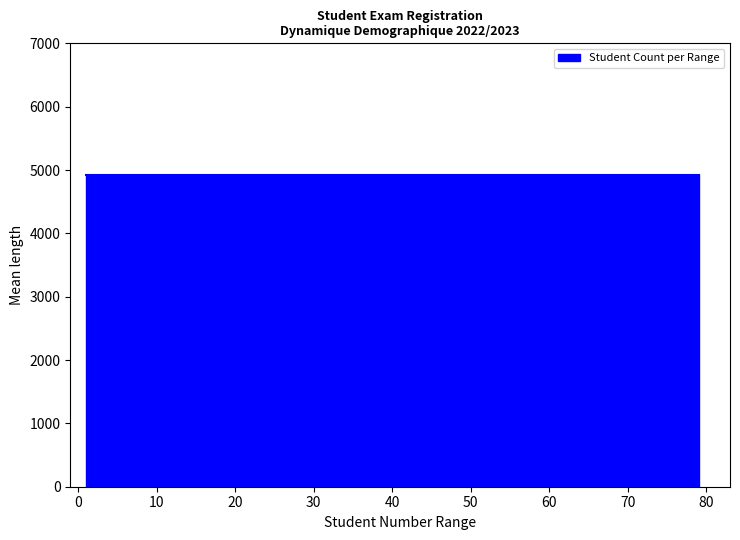

How many lines are shown in the chart?

1